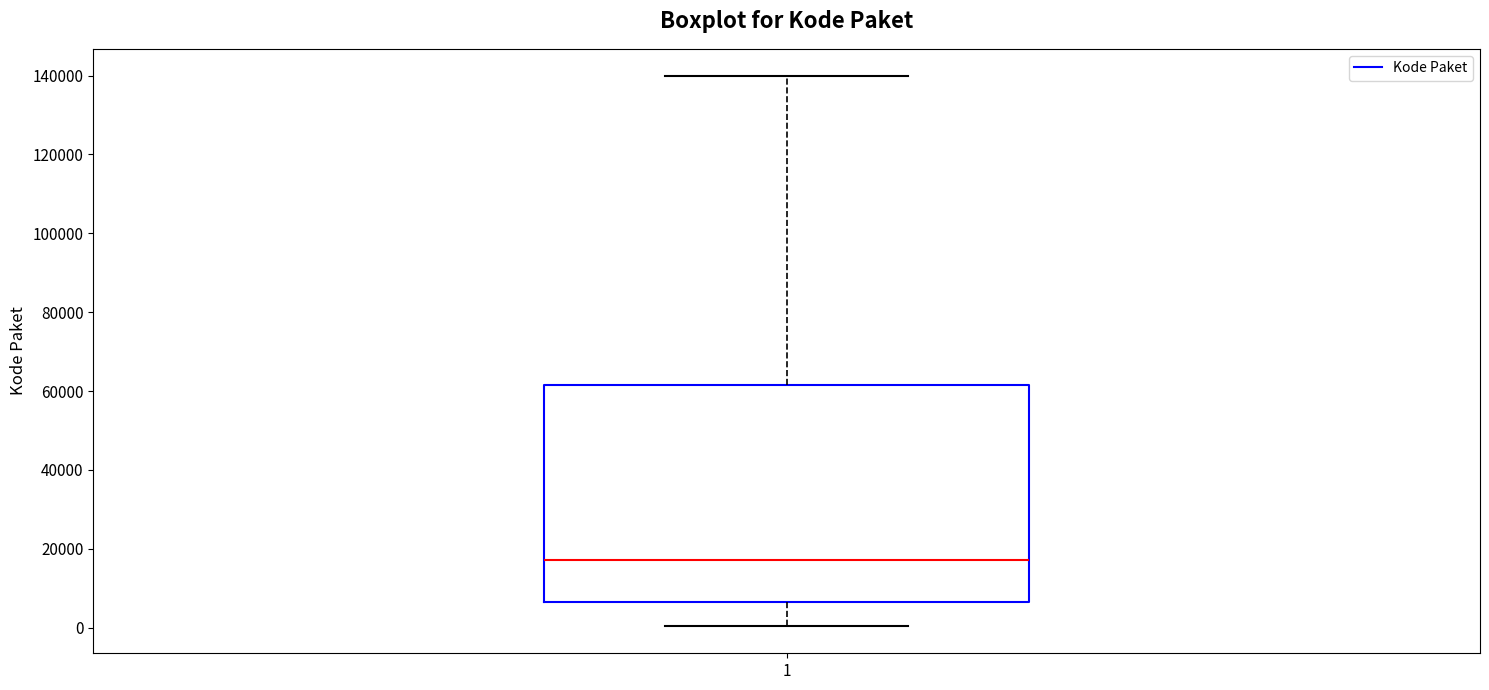

Transcribe this box plot: give where the median line is, the range the box spans, and where the two whiskers end, as read against the y-axis. The values are not printed on the chart, so give them approximately, as read against the axis.

median 18000, box 6000 to 62000, whiskers 0 to 140000